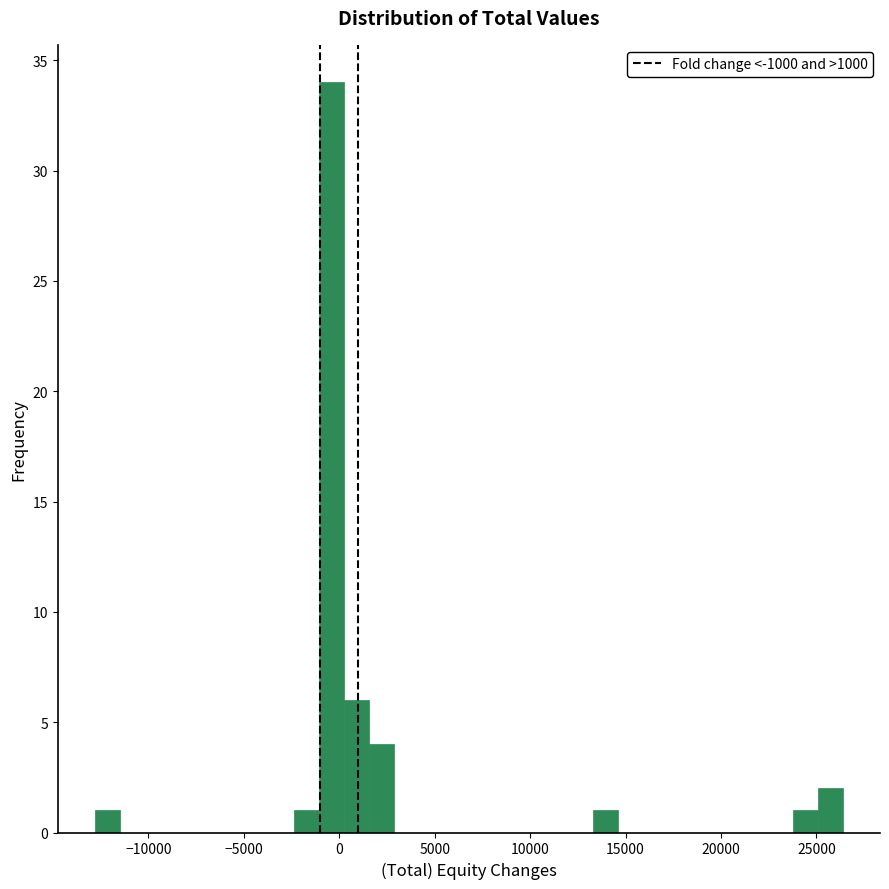

Around what value on the x-axis is the tallest bar? Give the approximate position of its centre, as read against the axis.

-500